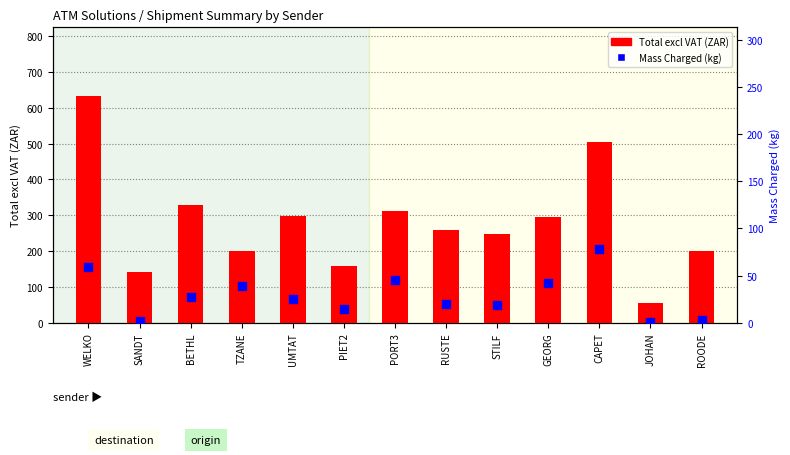

Which series has the widest spread of Y values?

Total excl VAT